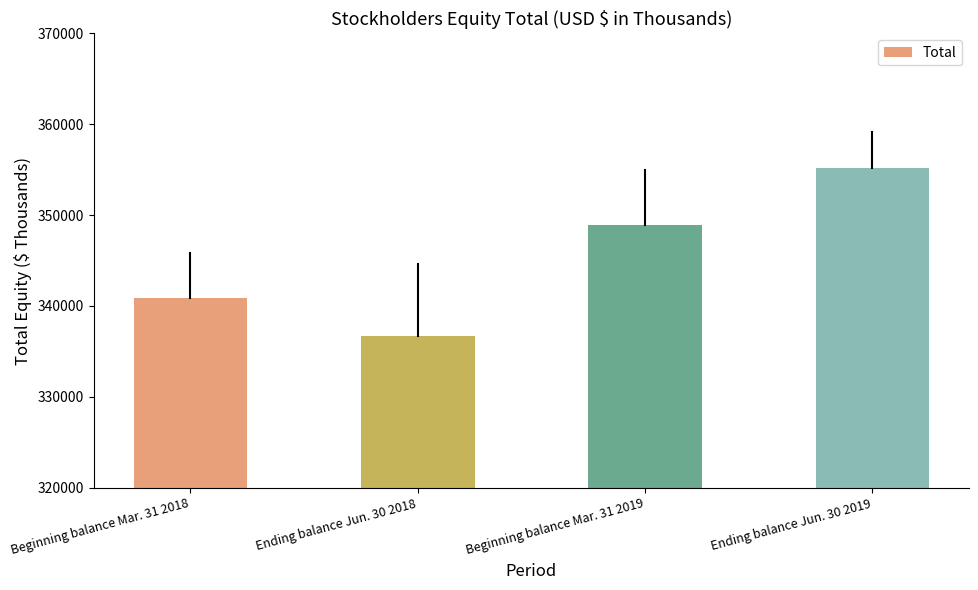

Between Ending balance Jun. 30 2019 and Ending balance Jun. 30 2018, which is larger?

Ending balance Jun. 30 2019